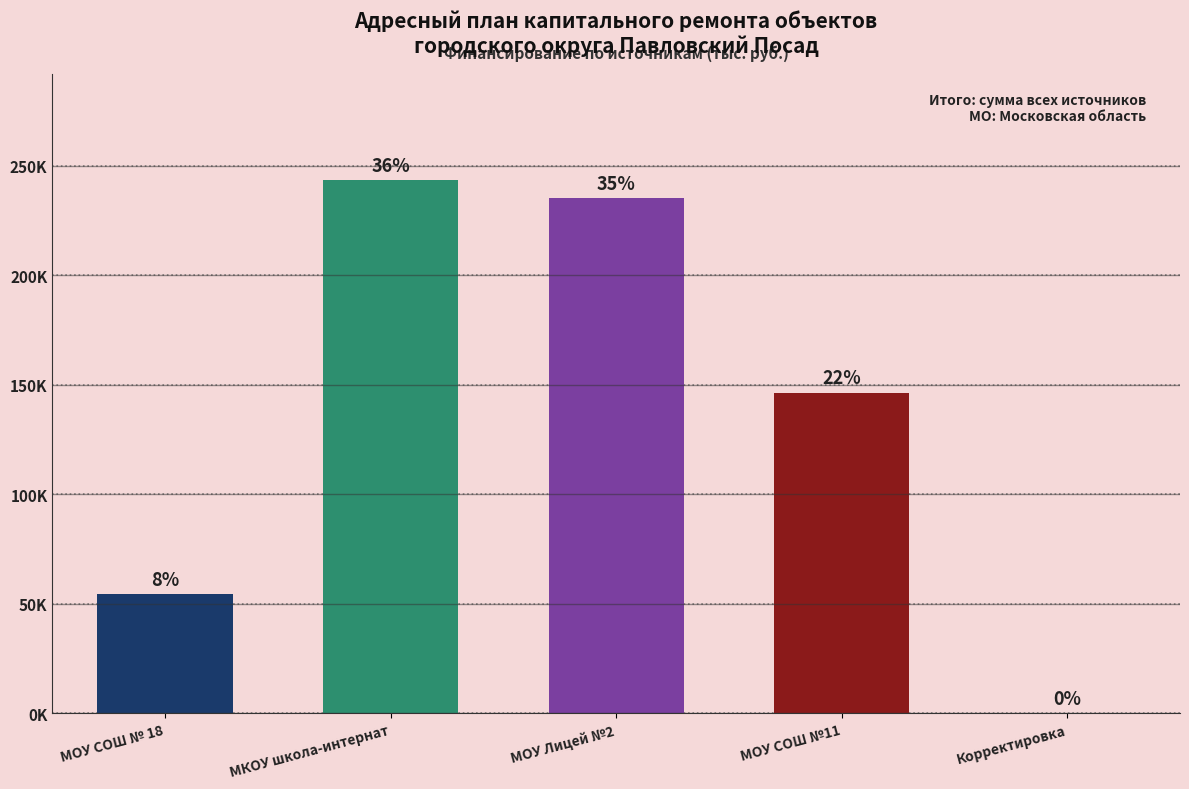

What value does the data have at МОУ СОШ № 18?

54430.3